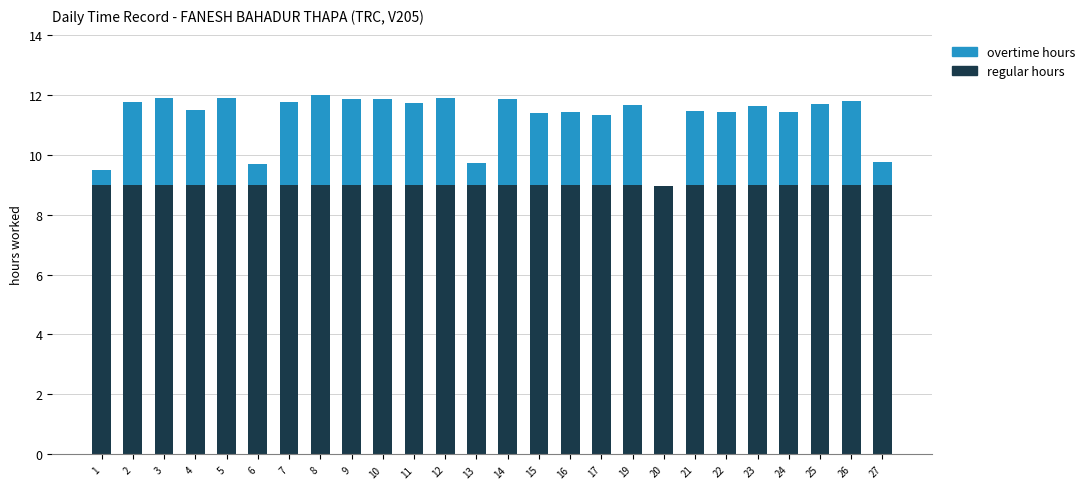

True or false: regular hours has a value of 9.0 at 25.

True